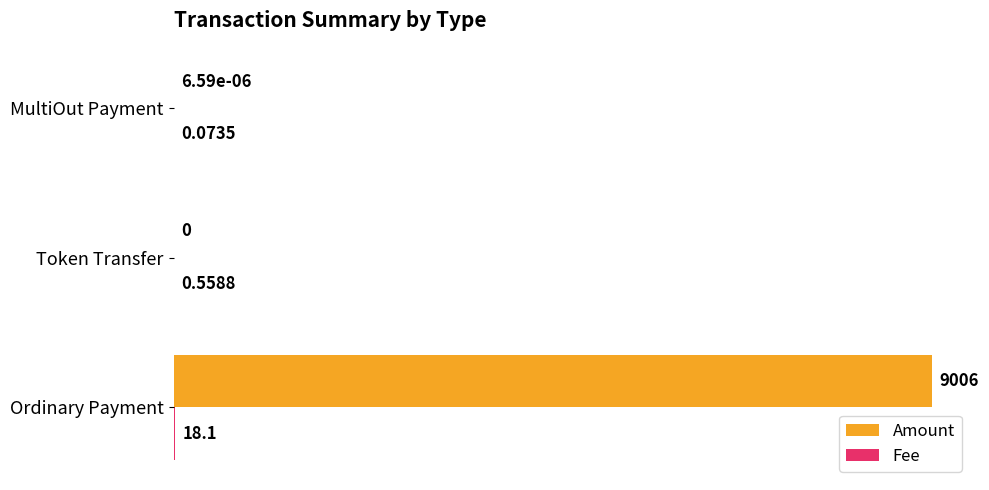

At which category is the sum across all series the highest?

Ordinary Payment